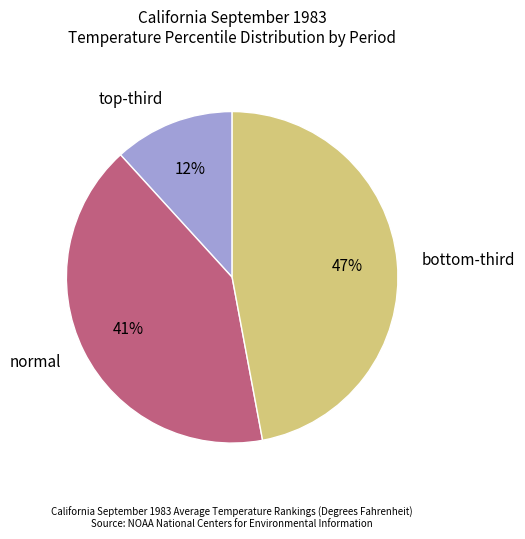

Rank the categories by value from highest to lowest.

bottom-third, normal, top-third